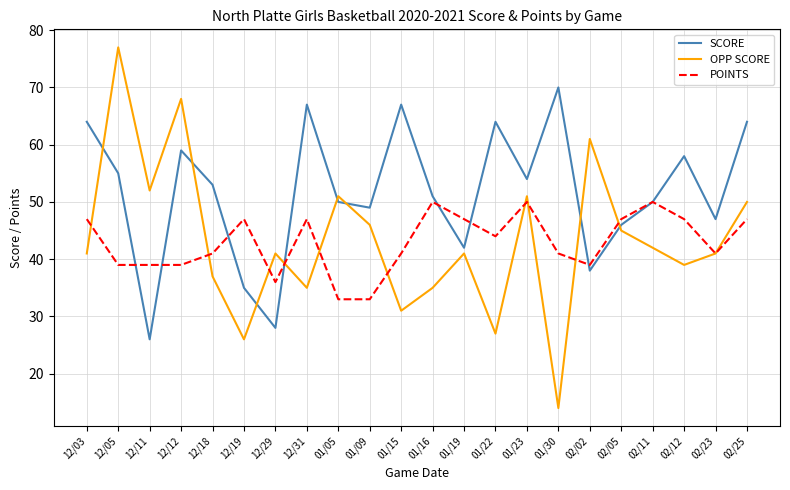

Which category has the highest value across all series?

12/05